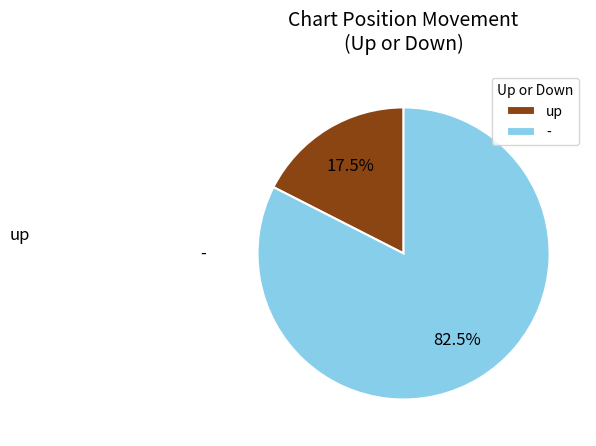

How many segments does this pie chart have?

2